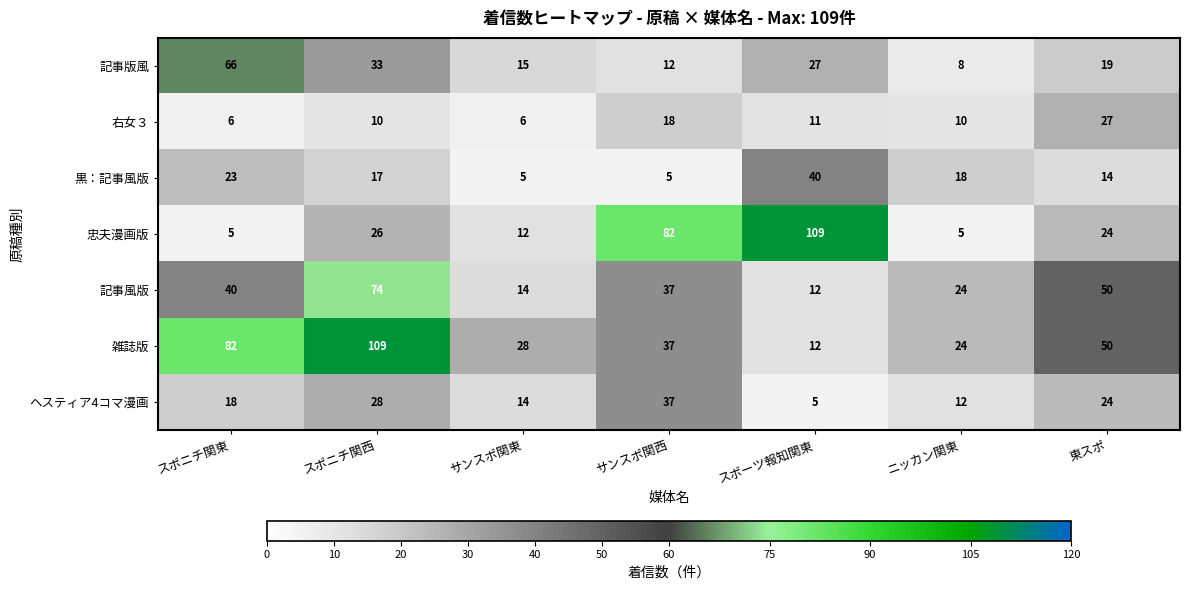

At how many categories does at least one series exceed 25?

6